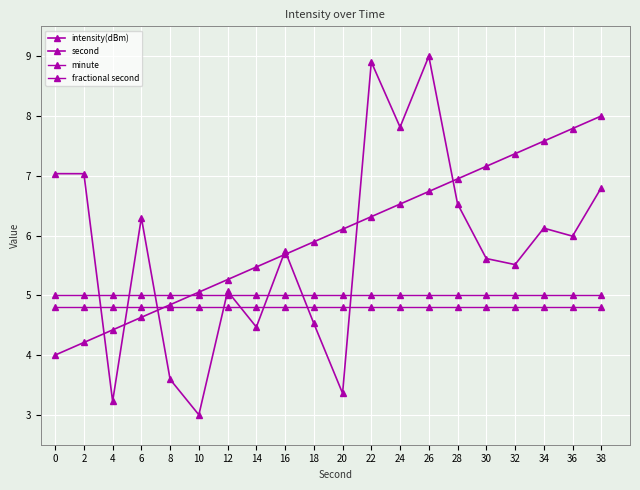

How many lines are shown in the chart?

4